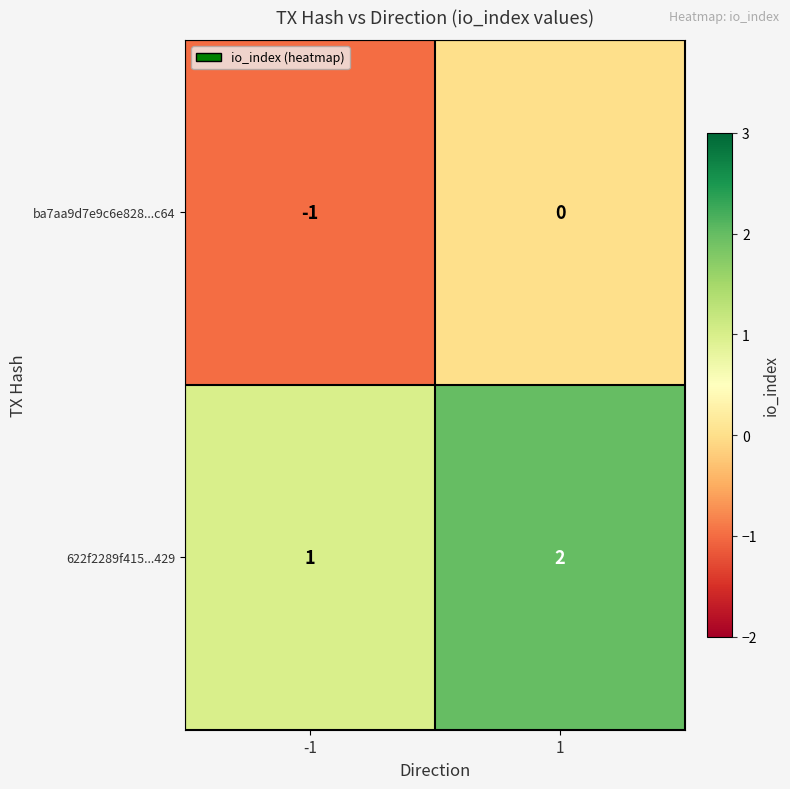

Which series has the largest total across all categories?

622f2289f415...429